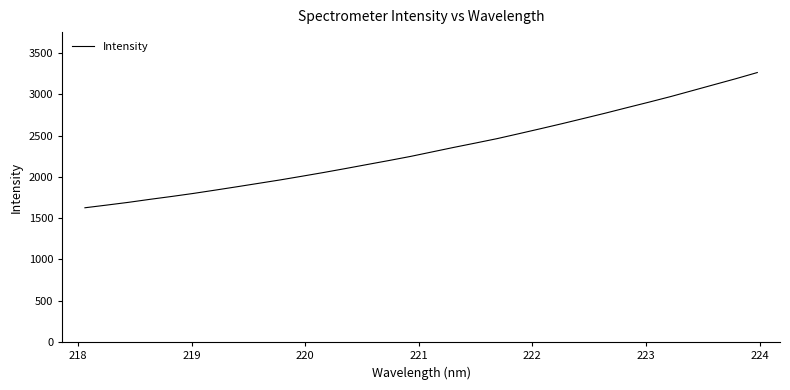

What is the maximum value shown in the chart?

3261.7